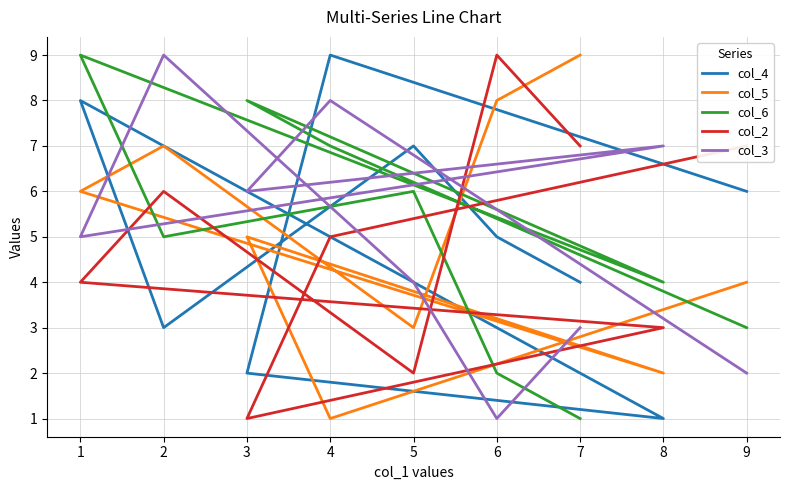

How many interior local peaks does the col_5 series have?

2